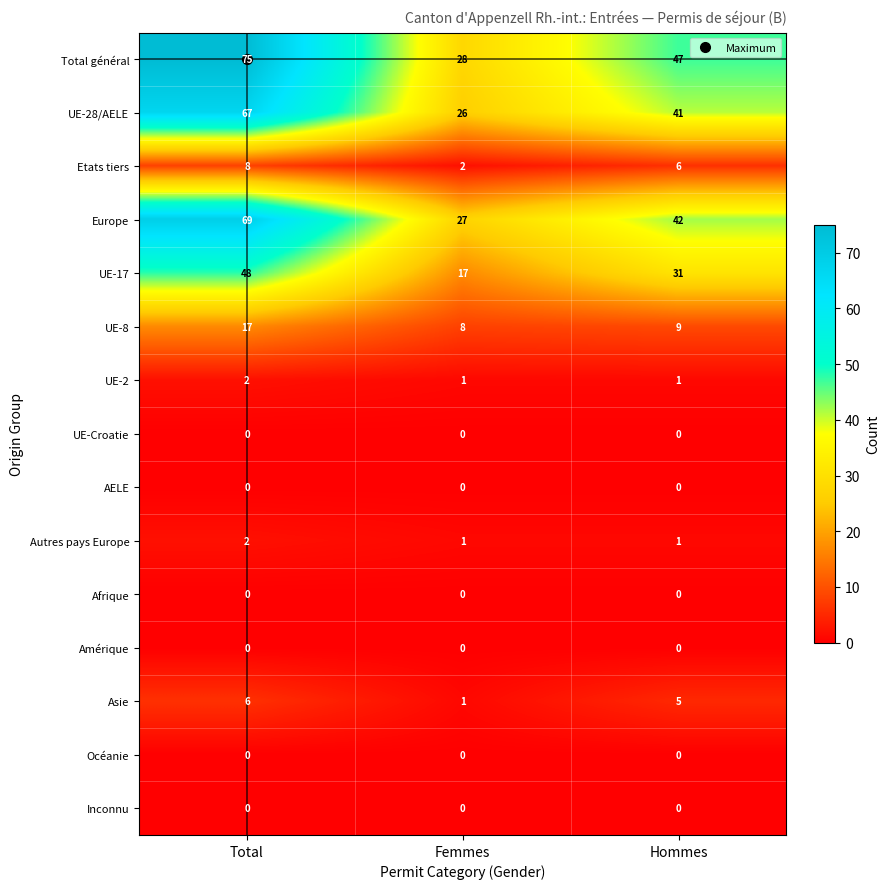

Between Femmes and Hommes, which series saw the biggest shift?

Total général